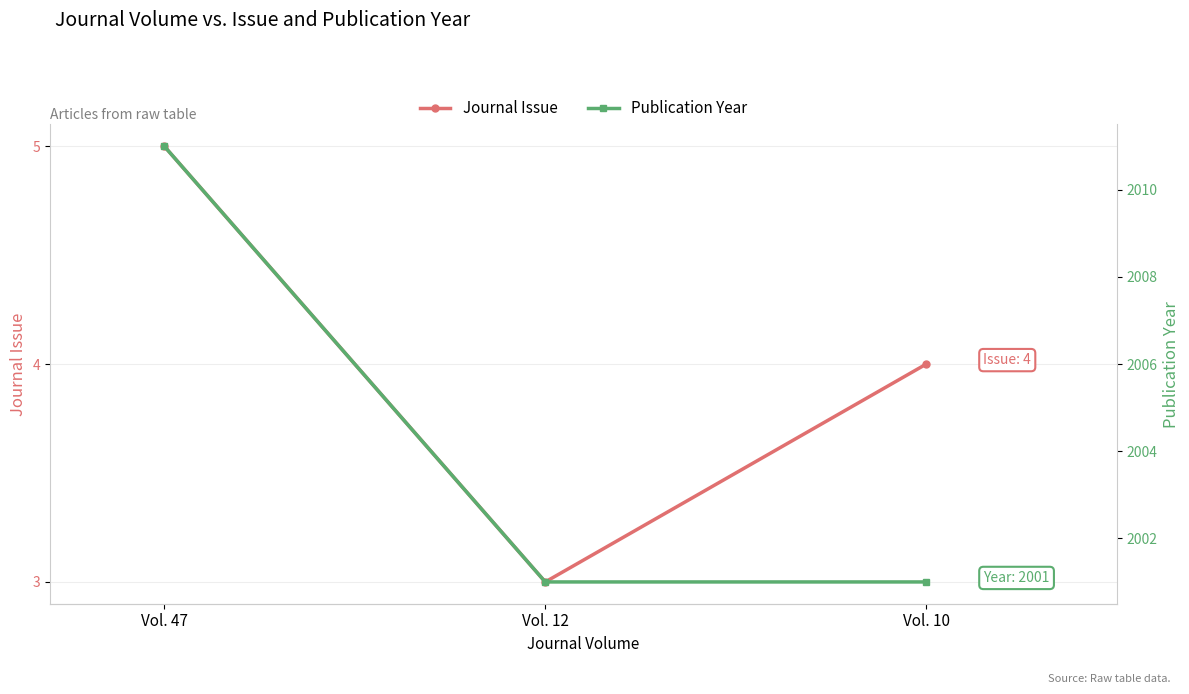

Where does the Journal Issue series first go above 4?

Vol. 47